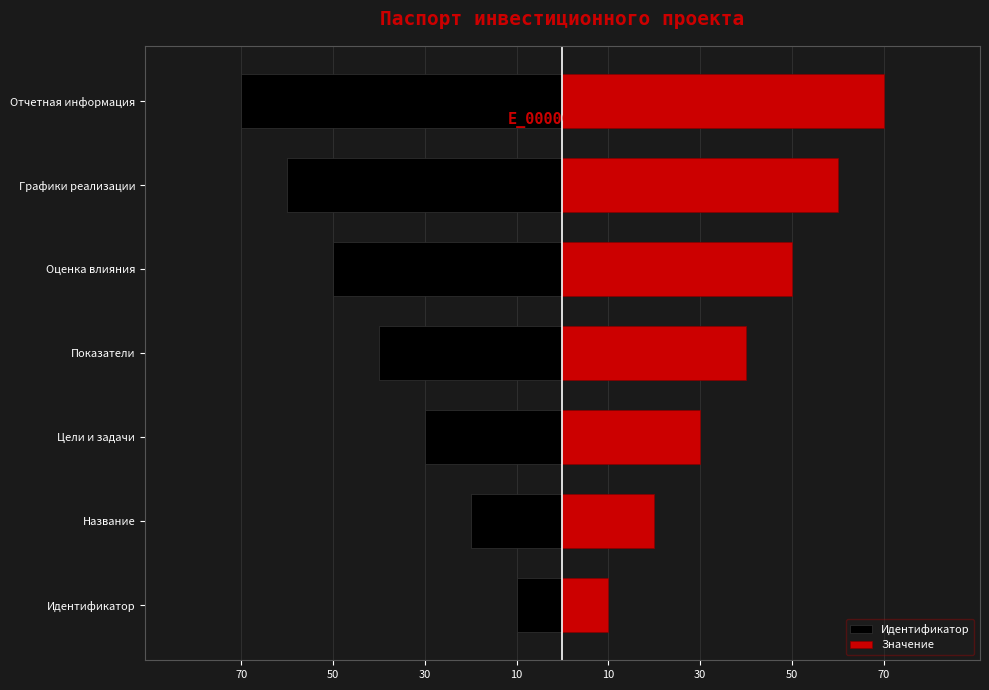

The Значение series shows 55 at Показатели. True or false?

False